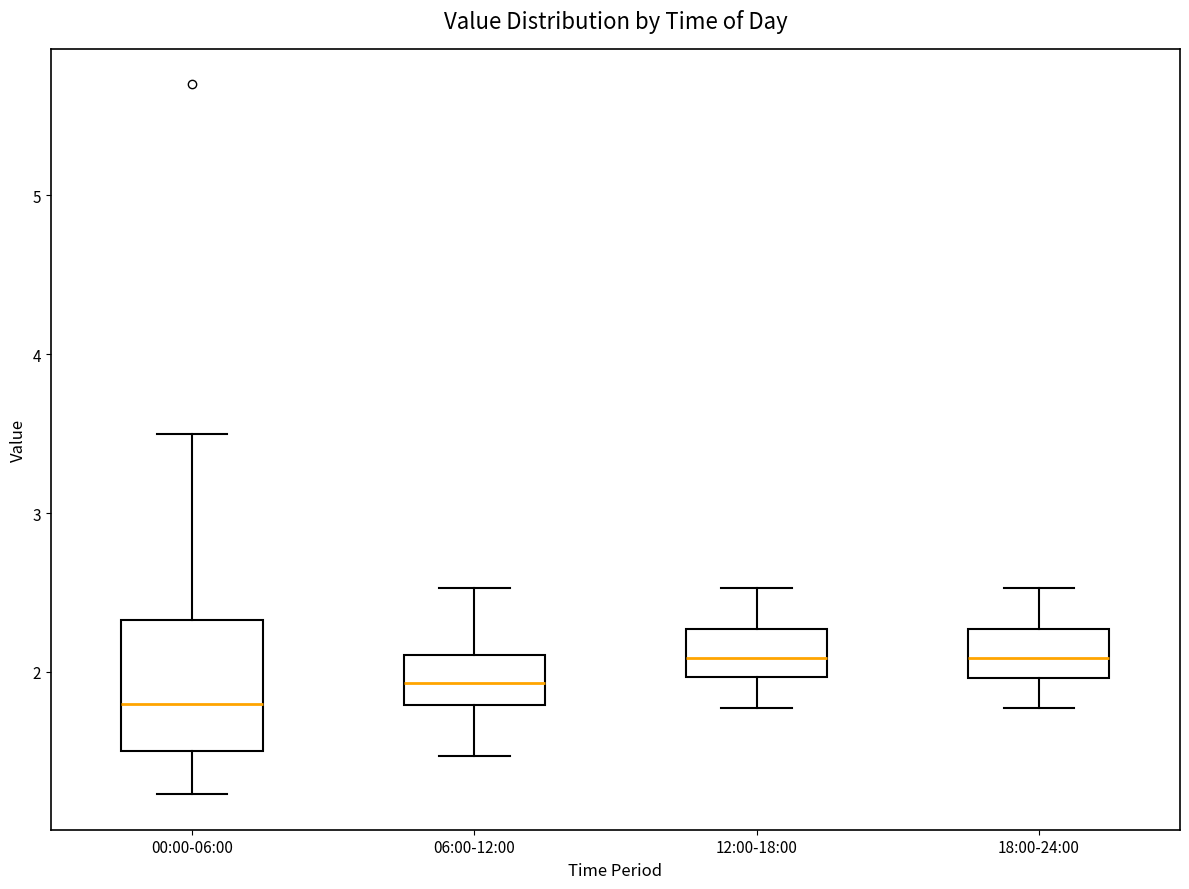

Reading left to right, read every box against the y-axis: the position of its median line, the range the box covers, and the ends of its whiskers. The values are not printed on the chart, so give them approximately, as read against the axis.

00:00-06:00: median 1.8, box 1.5 to 2.3, whiskers 1.2 to 3.5
06:00-12:00: median 1.9, box 1.8 to 2.1, whiskers 1.5 to 2.5
12:00-18:00: median 2.1, box 2.0 to 2.3, whiskers 1.8 to 2.5
18:00-24:00: median 2.1, box 2.0 to 2.3, whiskers 1.8 to 2.5